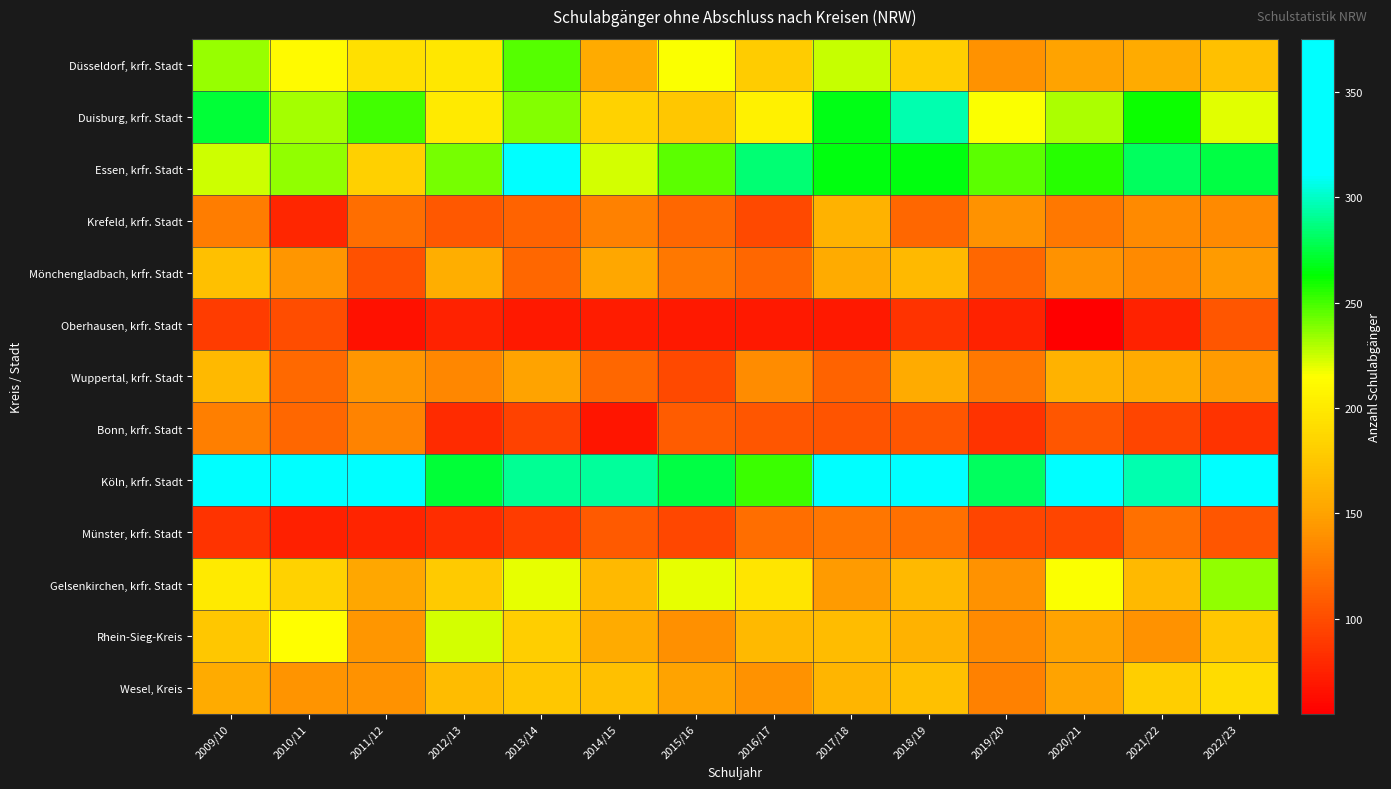

Reading left to right, list all the values displayed in this chart.

Düsseldorf, krfr. Stadt: 2009/10=234	2010/11=212	2011/12=193	2012/13=198	2013/14=247	2014/15=155	2015/16=215	2016/17=179	2017/18=226	2018/19=180	2019/20=140	2020/21=150	2021/22=155	2022/23=170
Duisburg, krfr. Stadt: 2009/10=273	2010/11=232	2011/12=251	2012/13=201	2013/14=238	2014/15=183	2015/16=175	2016/17=206	2017/18=267	2018/19=295	2019/20=215	2020/21=230	2021/22=260	2022/23=220
Essen, krfr. Stadt: 2009/10=224	2010/11=236	2011/12=182	2012/13=240	2013/14=332	2014/15=223	2015/16=245	2016/17=284	2017/18=266	2018/19=265	2019/20=245	2020/21=255	2021/22=280	2022/23=275
Krefeld, krfr. Stadt: 2009/10=128	2010/11=78	2011/12=119	2012/13=107	2013/14=113	2014/15=130	2015/16=115	2016/17=98	2017/18=161	2018/19=115	2019/20=140	2020/21=125	2021/22=135	2022/23=135
Mönchengladbach, krfr. Stadt: 2009/10=171	2010/11=143	2011/12=103	2012/13=158	2013/14=116	2014/15=153	2015/16=125	2016/17=116	2017/18=156	2018/19=165	2019/20=115	2020/21=140	2021/22=135	2022/23=145
Oberhausen, krfr. Stadt: 2009/10=91	2010/11=101	2011/12=65	2012/13=76	2013/14=70	2014/15=72	2015/16=70	2016/17=71	2017/18=70	2018/19=85	2019/20=75	2020/21=55	2021/22=75	2022/23=105
Wuppertal, krfr. Stadt: 2009/10=166	2010/11=117	2011/12=143	2012/13=134	2013/14=151	2014/15=115	2015/16=98	2016/17=137	2017/18=113	2018/19=155	2019/20=125	2020/21=160	2021/22=155	2022/23=145
Bonn, krfr. Stadt: 2009/10=129	2010/11=116	2011/12=132	2012/13=81	2013/14=94	2014/15=68	2015/16=109	2016/17=105	2017/18=104	2018/19=105	2019/20=85	2020/21=105	2021/22=95	2022/23=85
Köln, krfr. Stadt: 2009/10=346	2010/11=313	2011/12=323	2012/13=273	2013/14=291	2014/15=292	2015/16=275	2016/17=252	2017/18=349	2018/19=375	2019/20=280	2020/21=330	2021/22=295	2022/23=315
Münster, krfr. Stadt: 2009/10=85	2010/11=74	2011/12=77	2012/13=82	2013/14=91	2014/15=108	2015/16=97	2016/17=119	2017/18=124	2018/19=120	2019/20=95	2020/21=95	2021/22=120	2022/23=105
Gelsenkirchen, krfr. Stadt: 2009/10=200	2010/11=183	2011/12=153	2012/13=178	2013/14=219	2014/15=166	2015/16=219	2016/17=197	2017/18=146	2018/19=165	2019/20=140	2020/21=215	2021/22=165	2022/23=235
Rhein-Sieg-Kreis: 2009/10=176	2010/11=214	2011/12=143	2012/13=223	2013/14=181	2014/15=155	2015/16=139	2016/17=166	2017/18=168	2018/19=160	2019/20=135	2020/21=150	2021/22=140	2022/23=175
Wesel, Kreis: 2009/10=155	2010/11=142	2011/12=141	2012/13=168	2013/14=176	2014/15=171	2015/16=150	2016/17=140	2017/18=163	2018/19=170	2019/20=130	2020/21=150	2021/22=180	2022/23=190